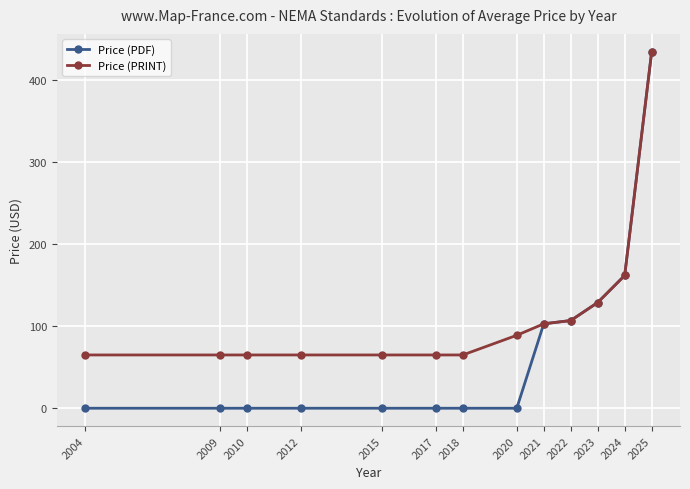

Reading left to right, list all the values displayed in this chart.

Price (PDF): 2004=0	2009=0	2010=0	2012=0	2015=0	2017=0	2018=0	2020=0	2021=103	2022=107	2023=129	2024=162	2025=435
Price (PRINT): 2004=65	2009=65	2010=65	2012=65	2015=65	2017=65	2018=65	2020=89	2021=103	2022=107	2023=129	2024=162	2025=435